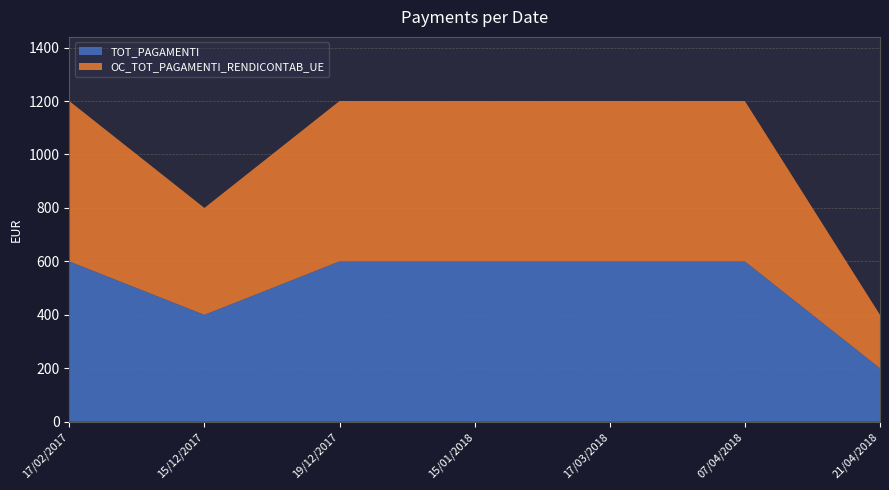

Reading right to left, what are all the values shown in this chart?

TOT_PAGAMENTI: 200	600	600	600	600	400	600
OC_TOT_PAGAMENTI_RENDICONTAB_UE: 200	600	600	600	600	400	600